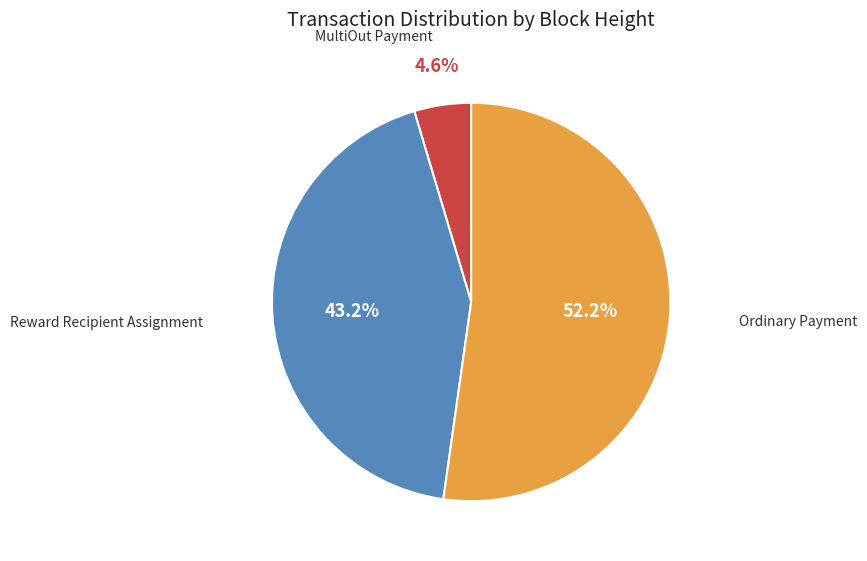

Is there a majority slice in this chart?

Yes